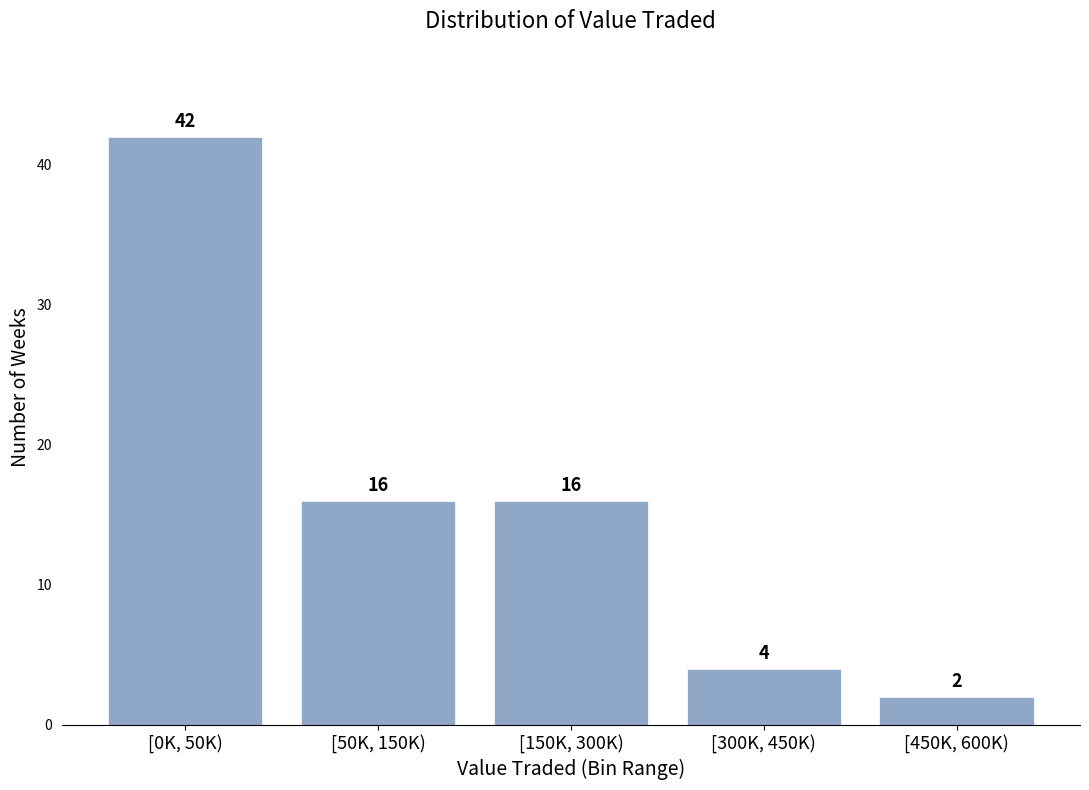

Reading left to right, transcribe all the data shown in this chart.

[0K, 50K)=42	[50K, 150K)=16	[150K, 300K)=16	[300K, 450K)=4	[450K, 600K)=2